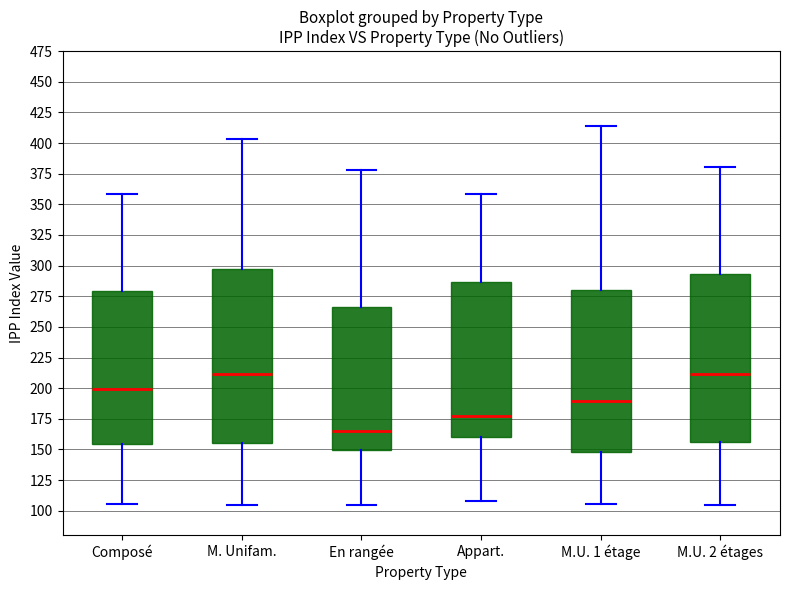

Reading left to right, transcribe this box plot: for each box, give where its median line is, the range the box spans, and where its two whiskers end, as read against the y-axis. The values are not printed on the chart, so give them approximately, as read against the axis.

Composé: median 200, box 155 to 280, whiskers 105 to 360
M. Unifam.: median 210, box 155 to 295, whiskers 105 to 405
En rangée: median 165, box 150 to 265, whiskers 105 to 380
Appart.: median 175, box 160 to 285, whiskers 110 to 360
M.U. 1 étage: median 190, box 150 to 280, whiskers 105 to 415
M.U. 2 étages: median 210, box 155 to 295, whiskers 105 to 380